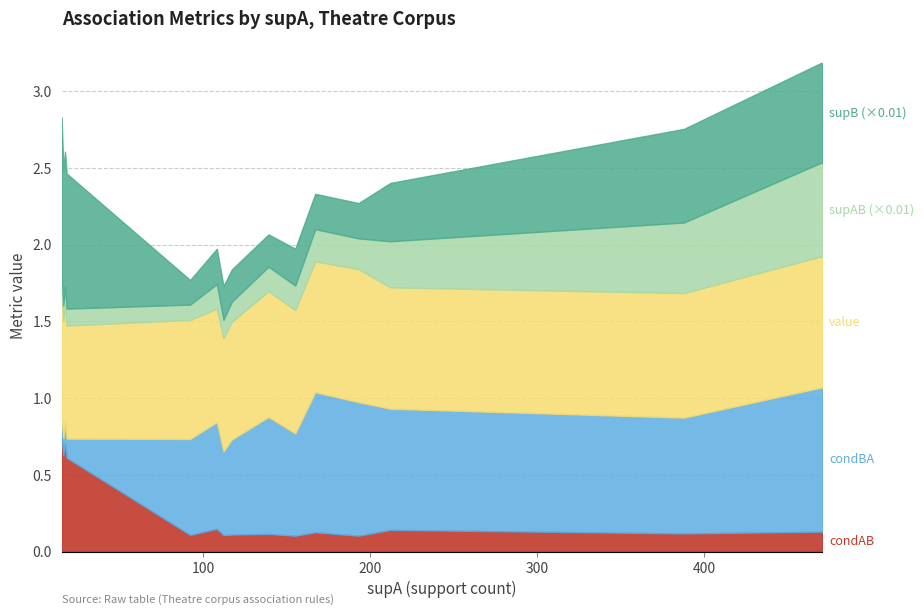

What is the total value across all series at 167?

45.9